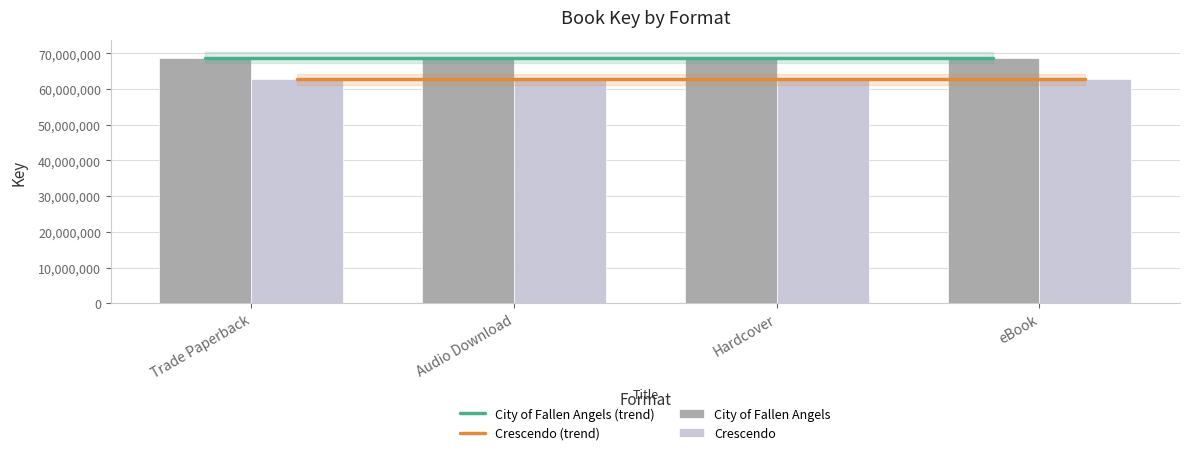

Where is Crescendo nearest to the value 62752903?

Trade Paperback